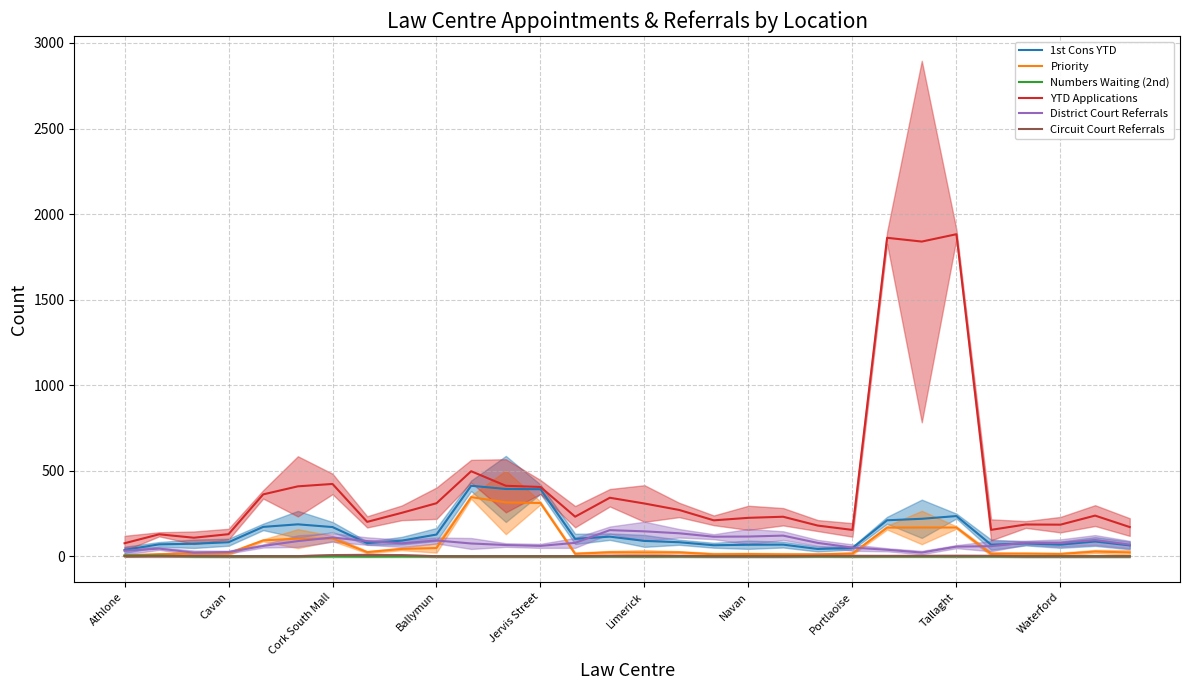

At how many categories does at least one series exceed 1425?

3